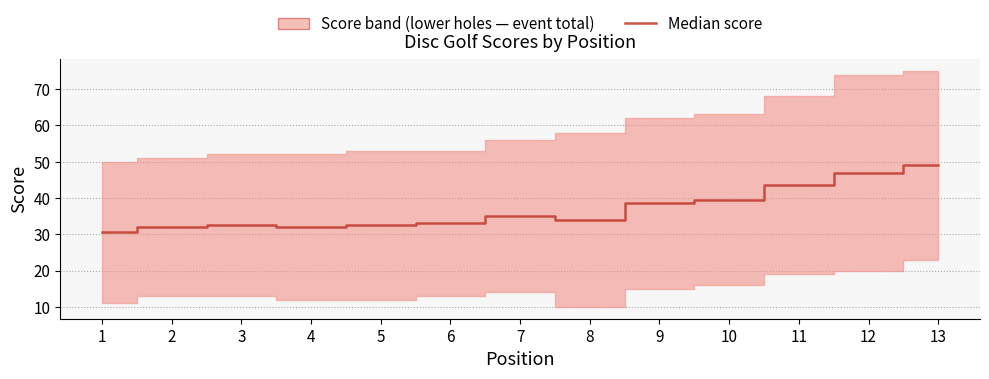

How many lines are shown in the chart?

1